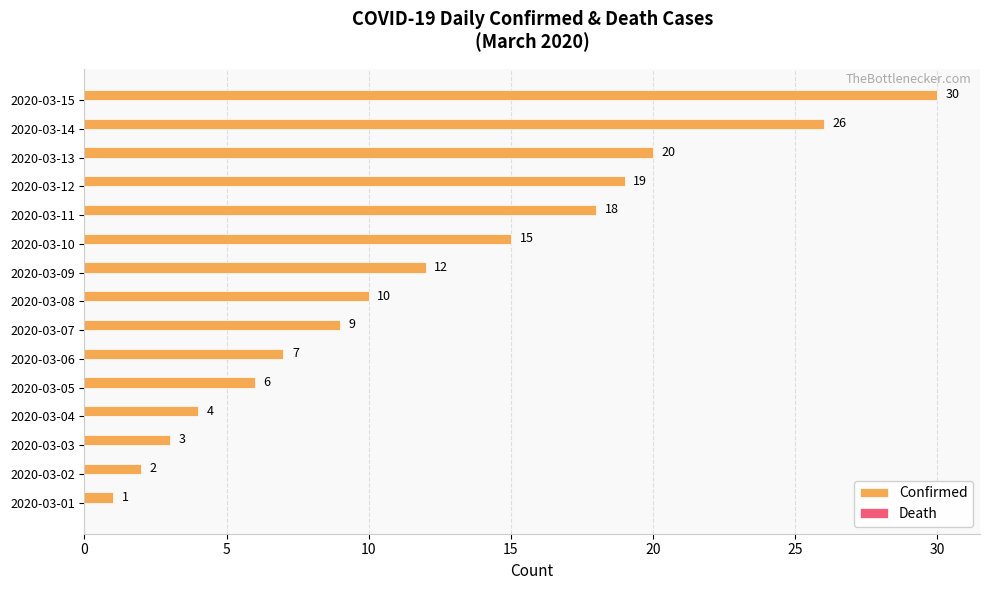

Are the bars horizontal?

Yes